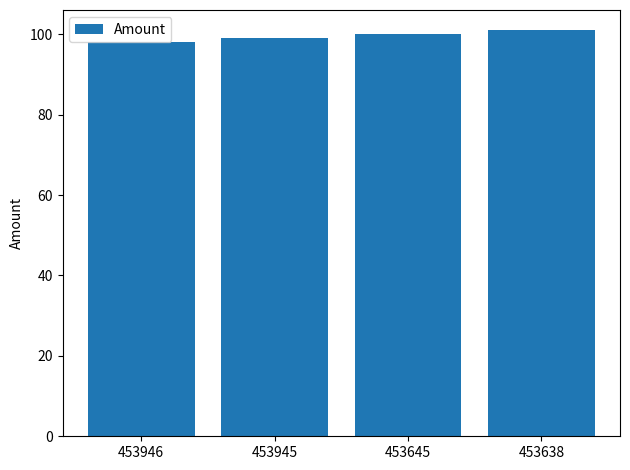

Approximately how many times larger is the value at 453945 compared to 453946?

1.0